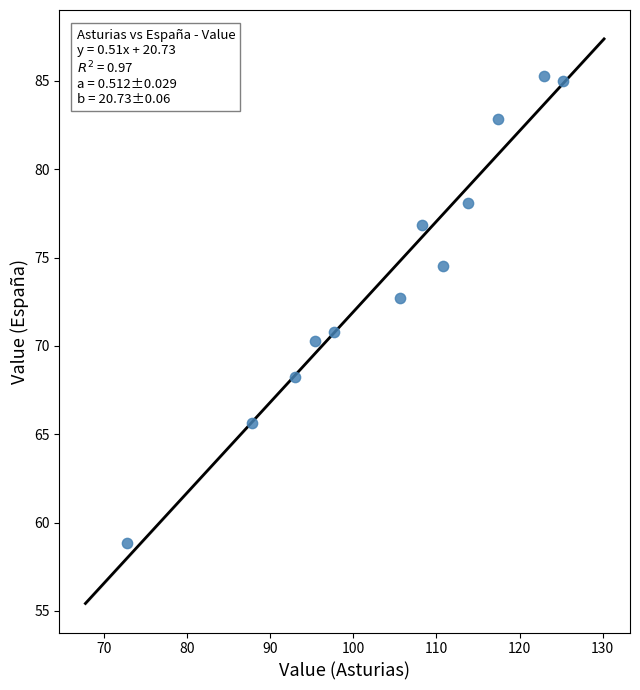

What Y value in the scatter plot is closest to 72?

72.7